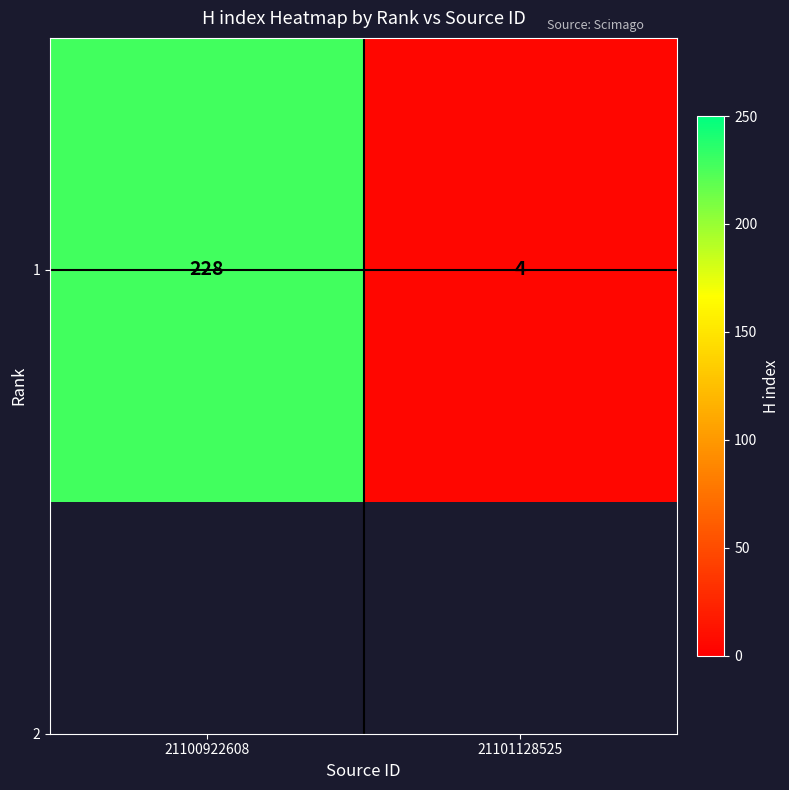

What is the average value?

116